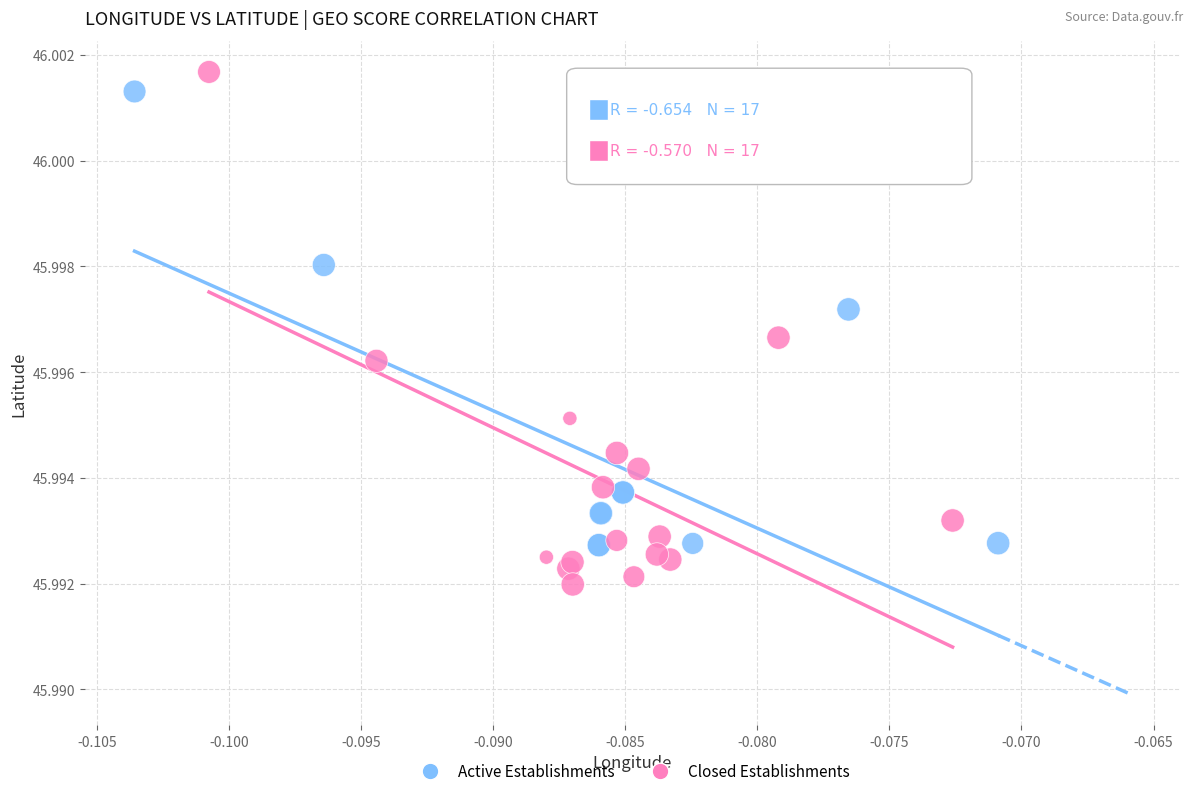

Which series has the widest spread of Y values?

Closed Establishments